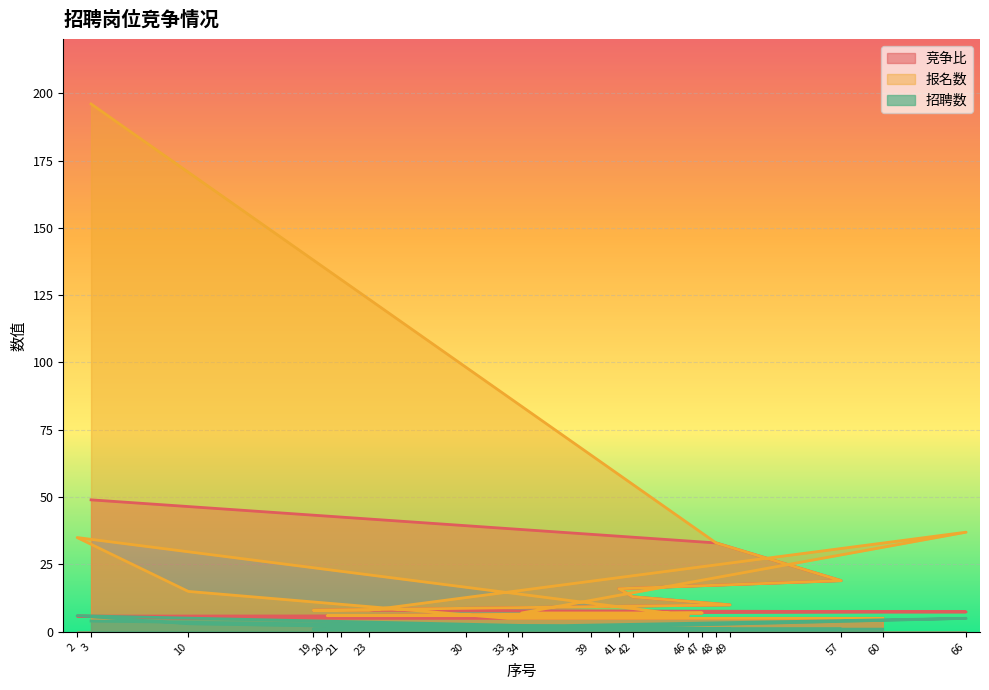

List the labels in order of 报名数 value, smallest first.

33, 60, 20, 30, 46, 34, 39, 47, 19, 21, 23, 49, 42, 10, 41, 57, 48, 2, 66, 3